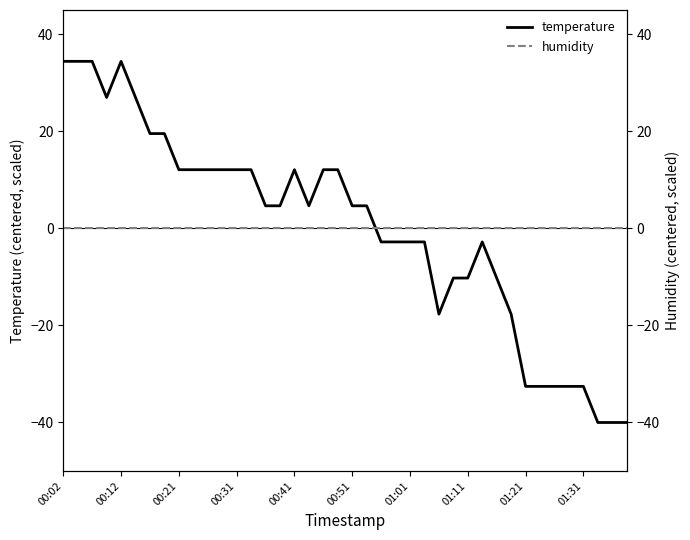

What is the highest value of the temperature series?

34.4